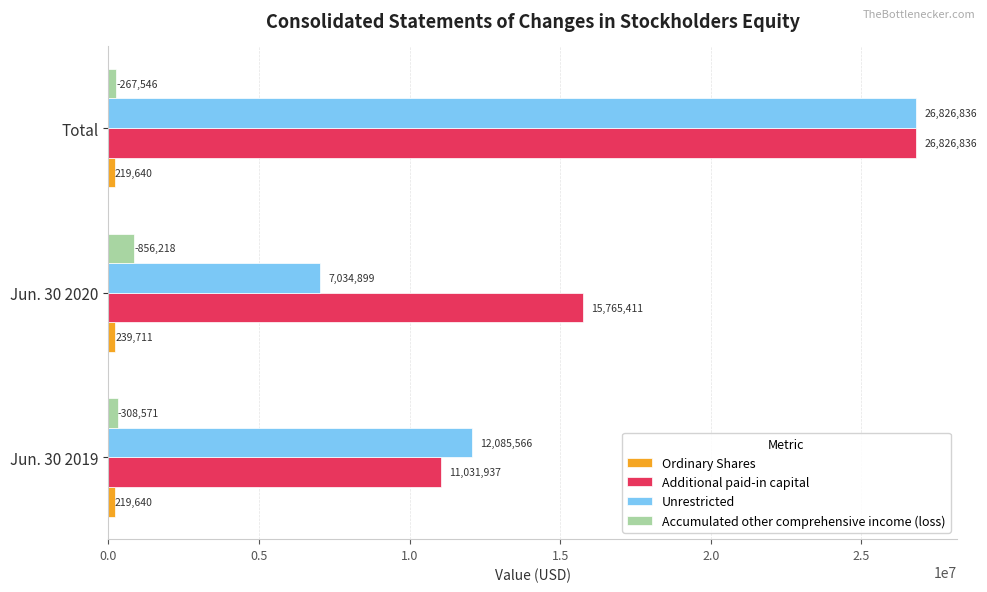

How many distinct data groups are displayed?

4